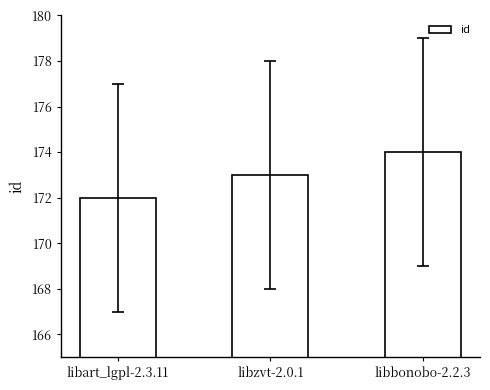

Which category has the lowest value across all series?

libart_lgpl-2.3.11